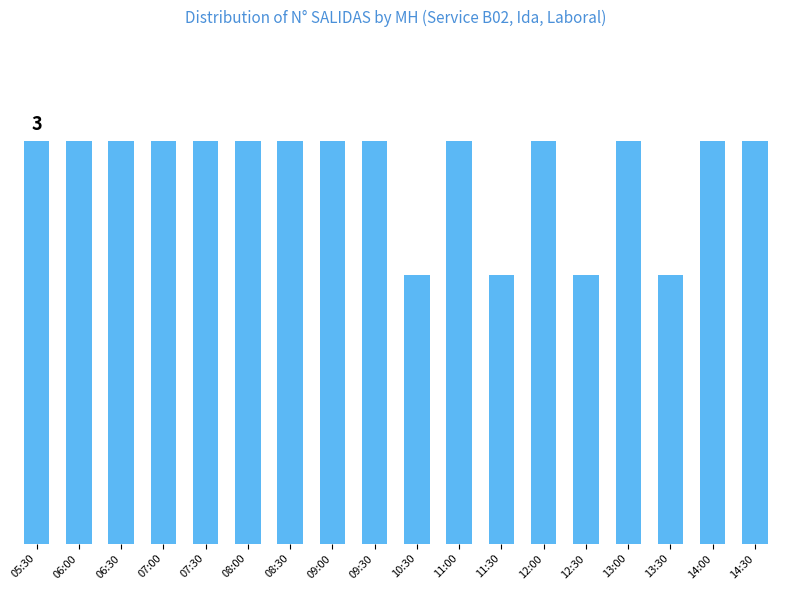

The value at 08:00 is 3. True or false?

True